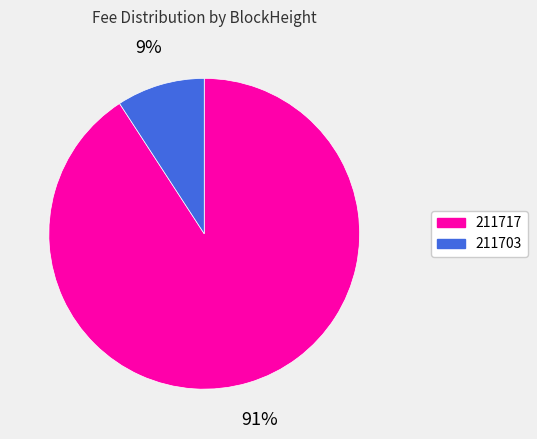

Which category has the biggest portion of the pie?

211717